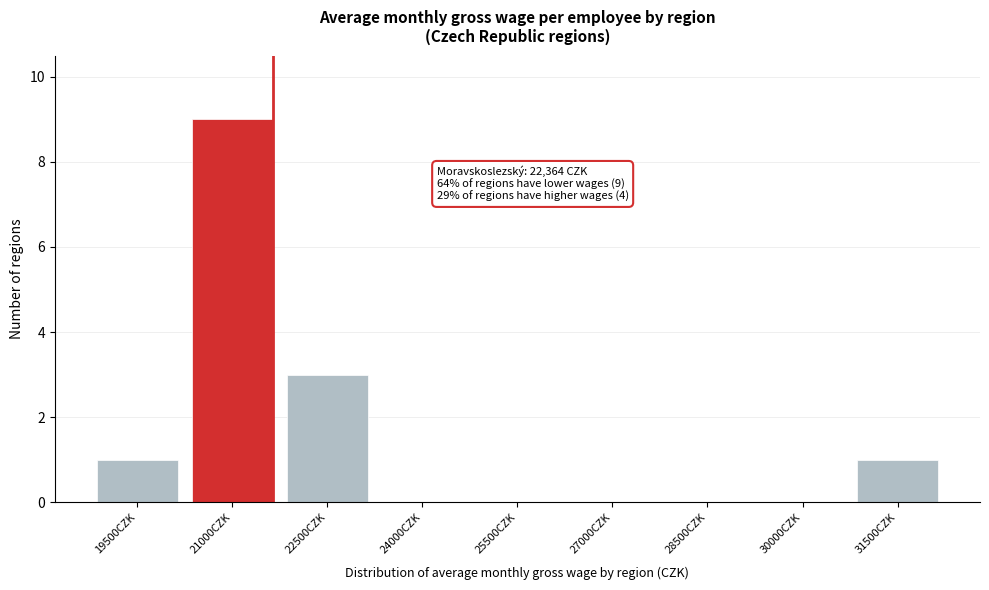

Reading right to left, extract all data points from this chart.

31500CZK=1	30000CZK=0	28500CZK=0	27000CZK=0	25500CZK=0	24000CZK=0	22500CZK=3	21000CZK=9	19500CZK=1